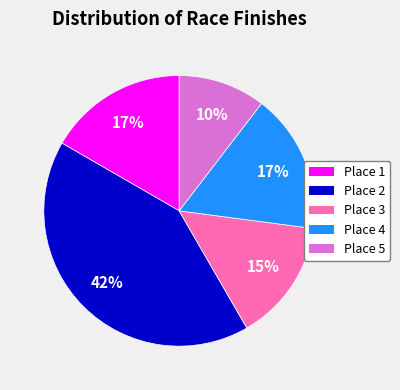

What is the smallest slice in the pie chart?

Place 5